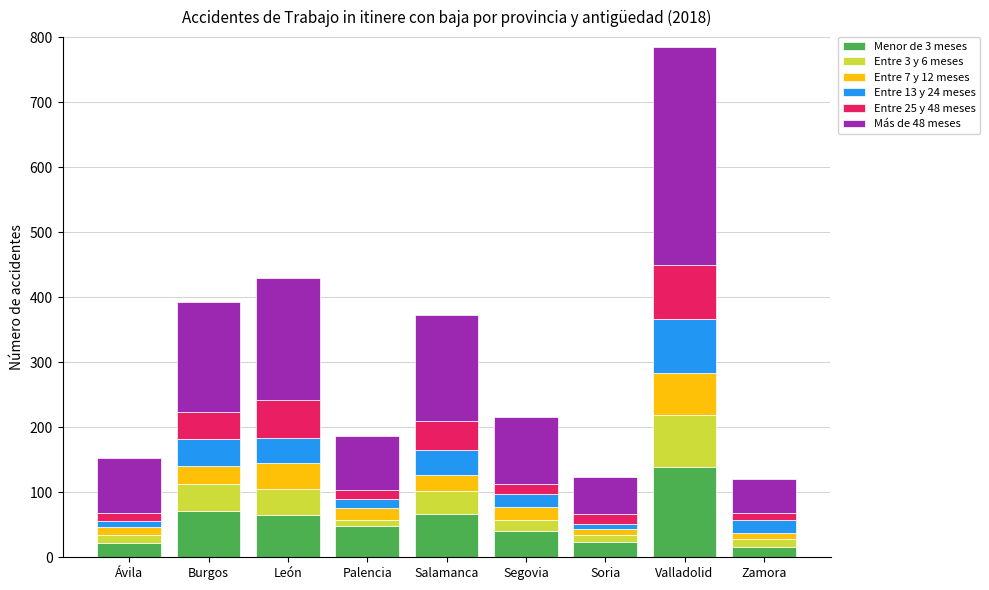

Which category has the highest value in the Menor de 3 meses series?

Valladolid